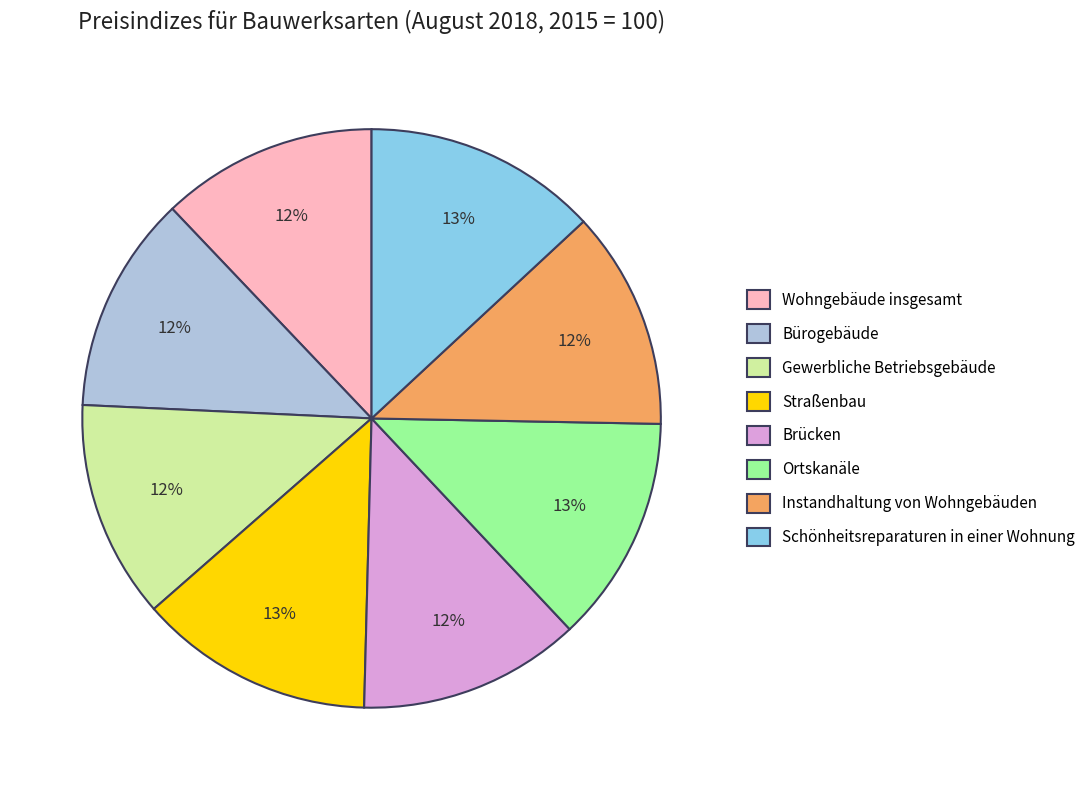

How many slices are in this pie chart?

8